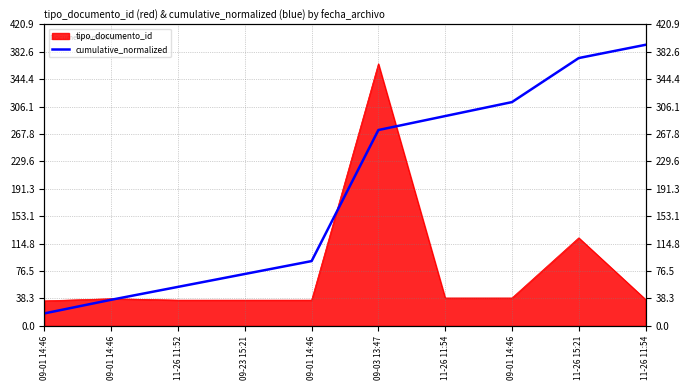

What is the difference between the maximum and minimum values?

375.0